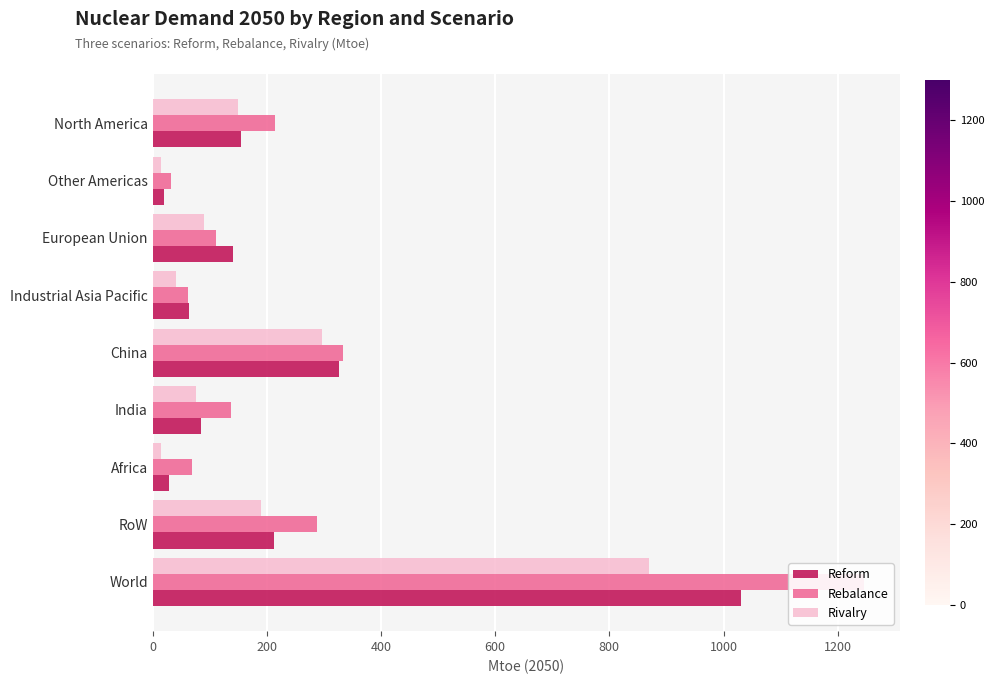

Which series has the widest spread of values?

Rebalance